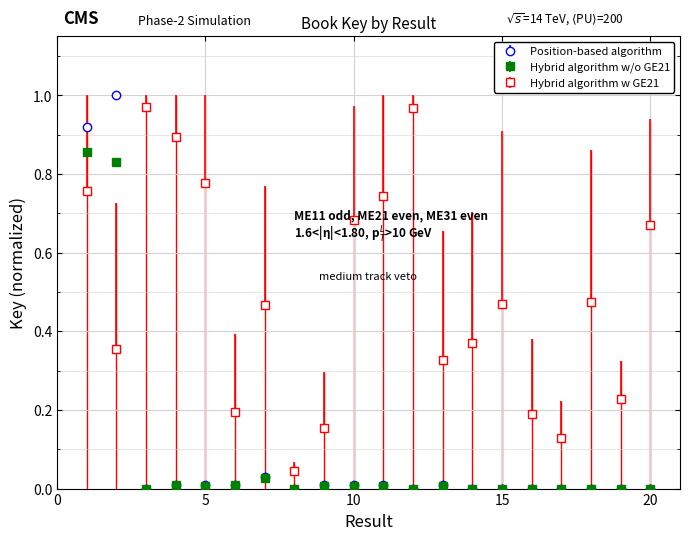

How many intersections are there between Hybrid algorithm w/o GE21 and Hybrid algorithm w GE21?

1